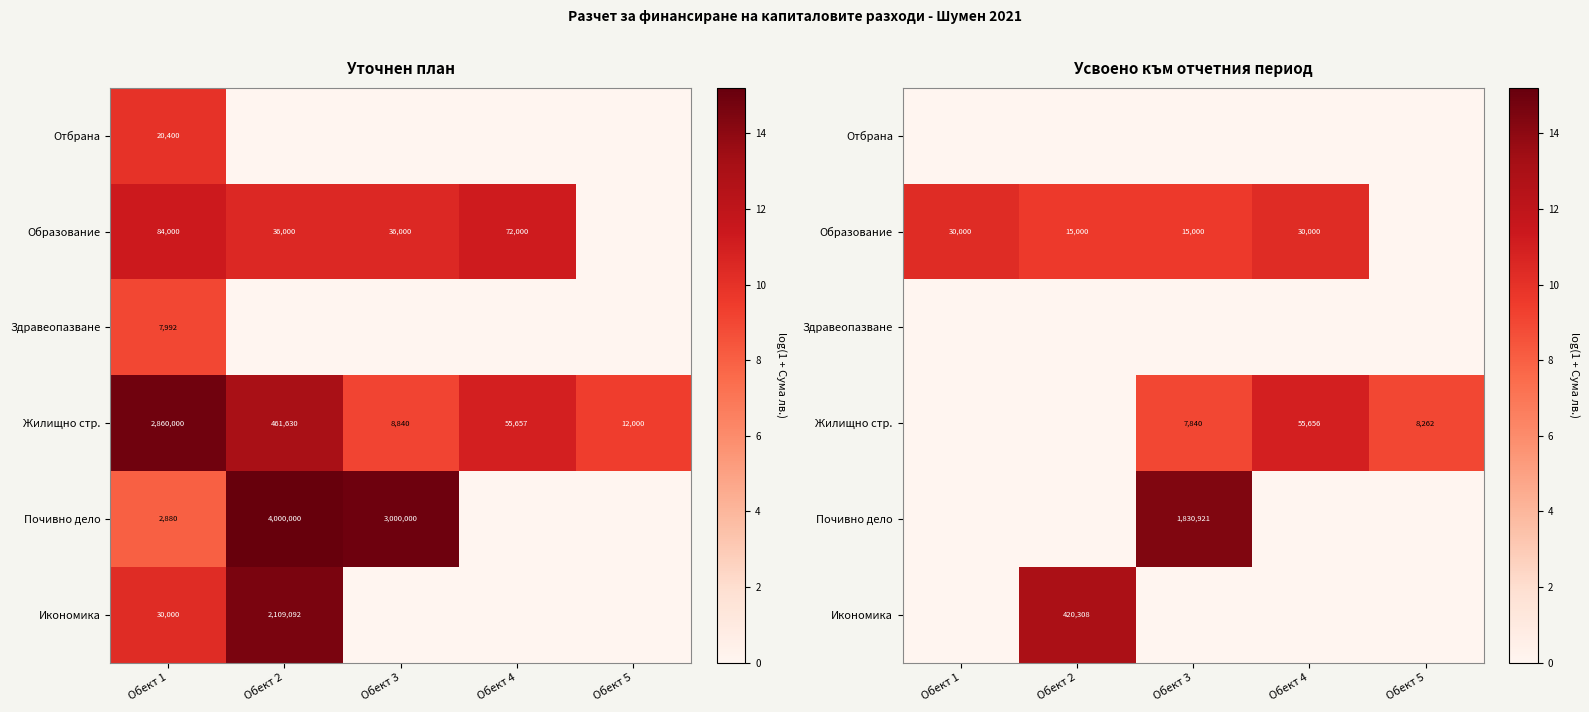

Count the number of categories in the chart.

5